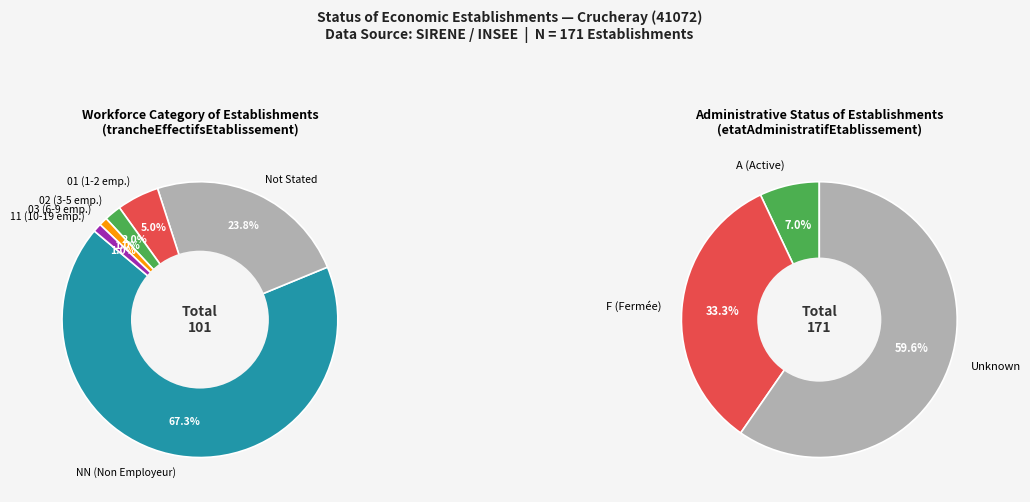

Does NN represent more than half of the total?

Yes